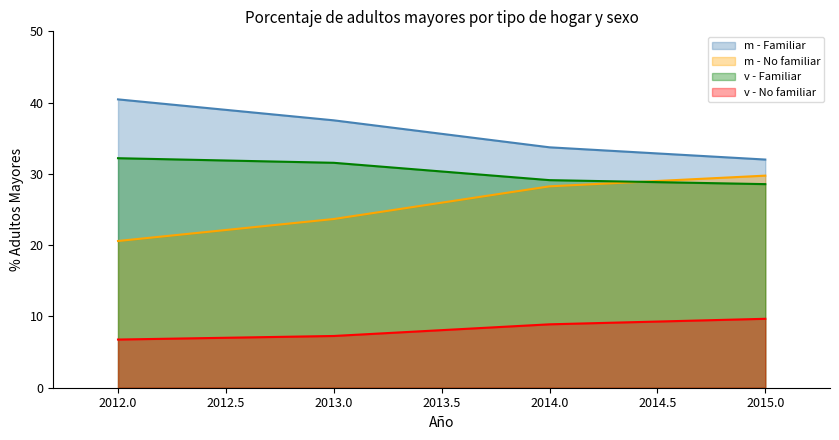

What is the spread (max minus min) of values at 2012.0?

33.7